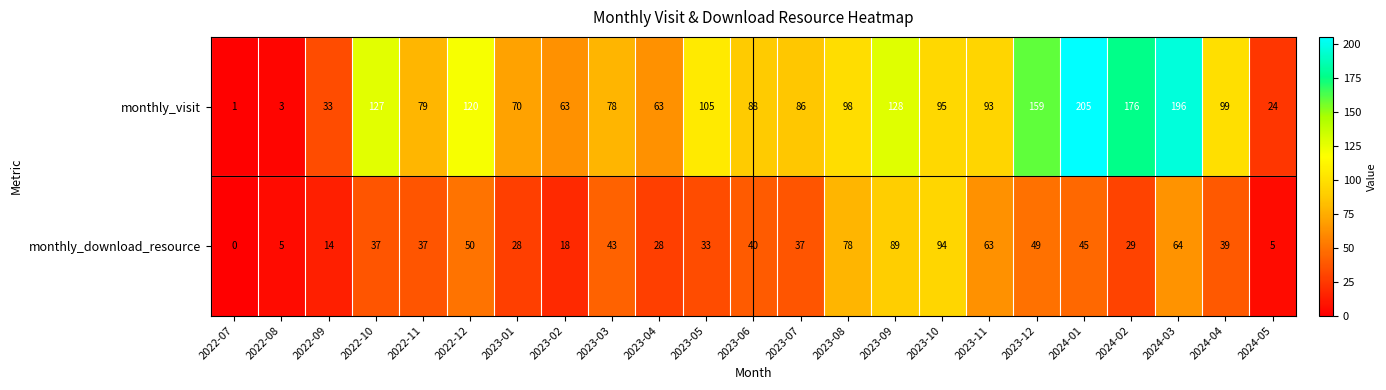

Is it true that monthly_download_resource equals 46 at 2023-01?

False